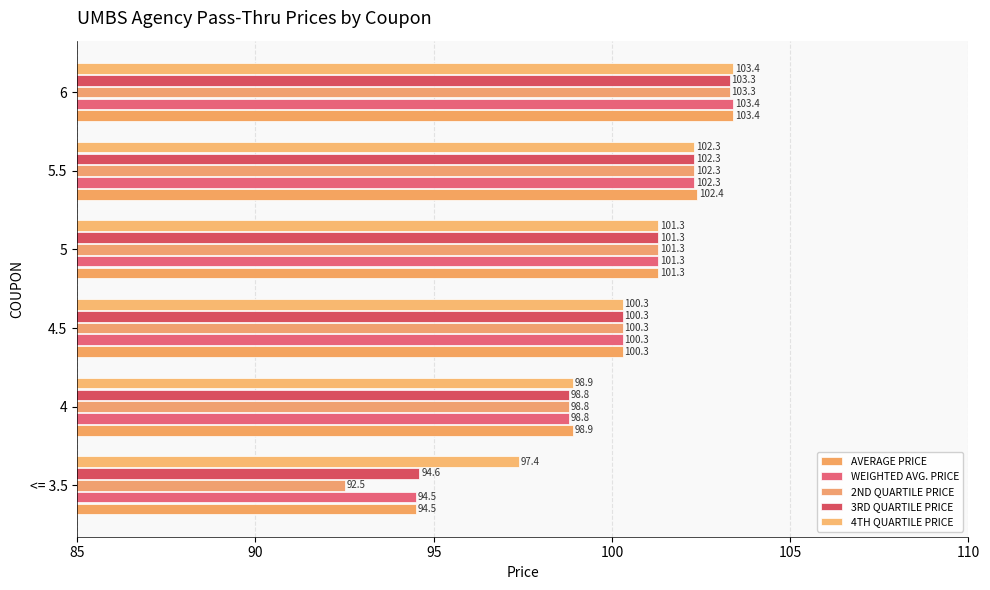

Reading left to right, extract all data points from this chart.

AVERAGE PRICE: 94.5	98.9	100.3	101.3	102.4	103.4
WEIGHTED AVG. PRICE: 94.5	98.8	100.3	101.3	102.3	103.4
2ND QUARTILE PRICE: 92.5	98.8	100.3	101.3	102.3	103.3
3RD QUARTILE PRICE: 94.6	98.8	100.3	101.3	102.3	103.3
4TH QUARTILE PRICE: 97.4	98.9	100.3	101.3	102.3	103.4